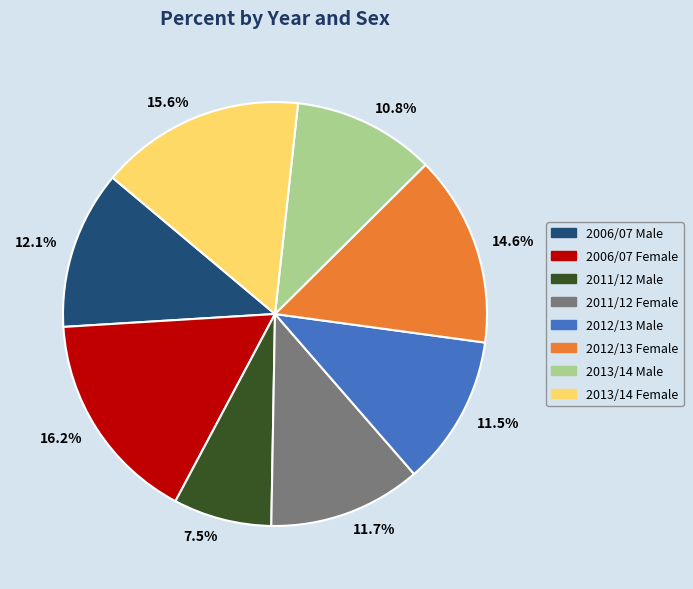

Approximately how many times larger is the value at 2013/14 Male compared to 2006/07 Male?

0.9